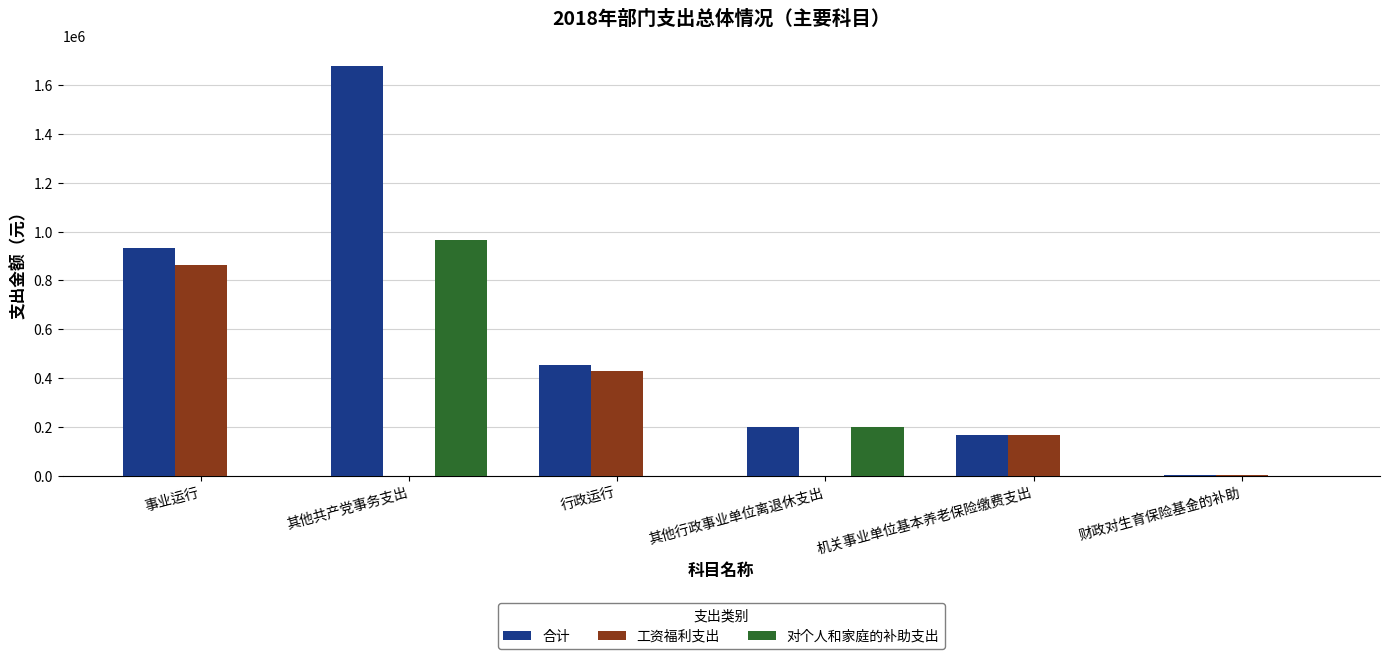

Which series has the widest spread of values?

合计